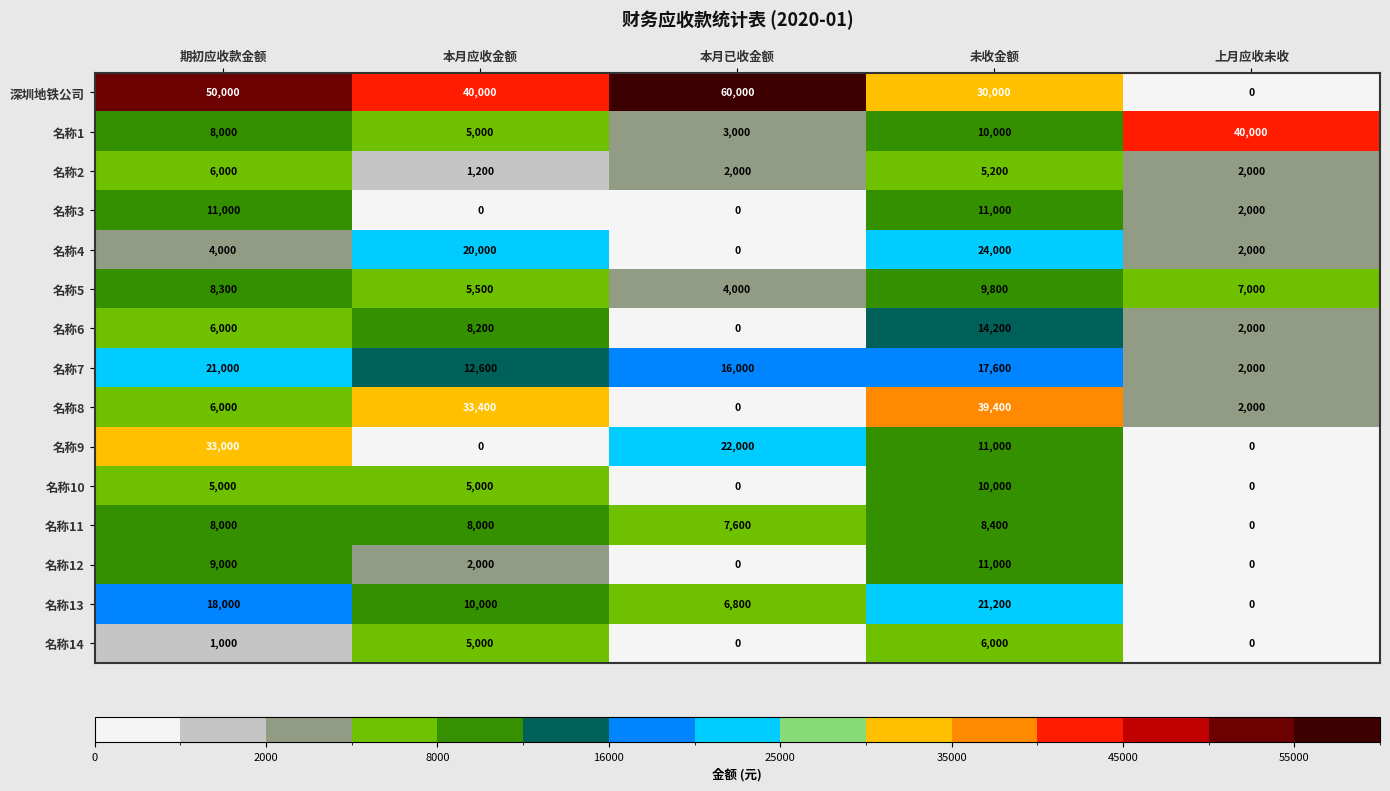

Is it true that 名称8 equals 16578 at 本月已收金额?

False